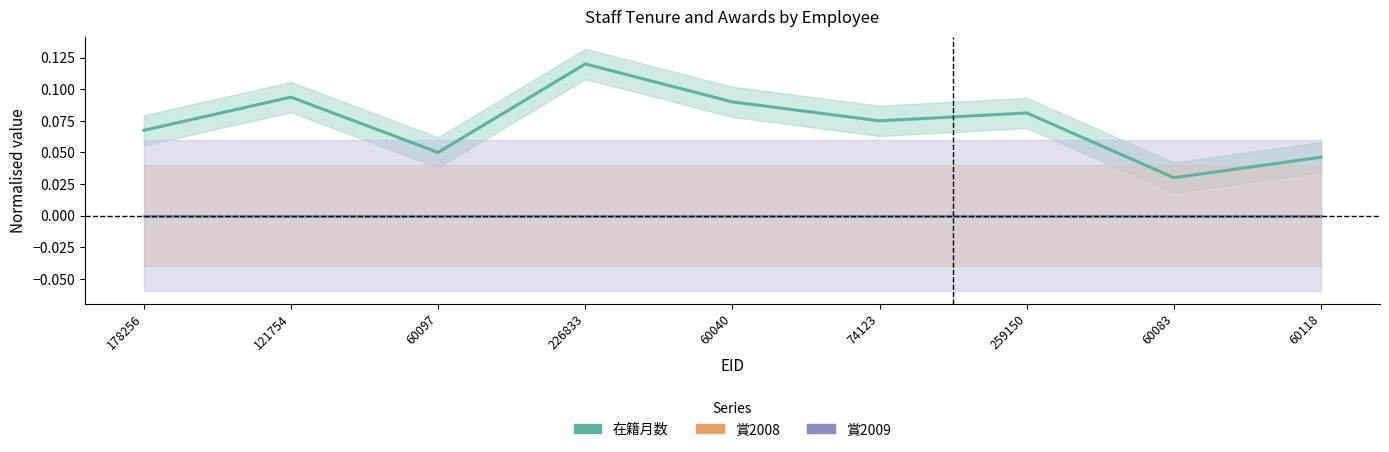

True or false: 在籍月数 (normalised) and 賞2009 intersect in this chart.

False